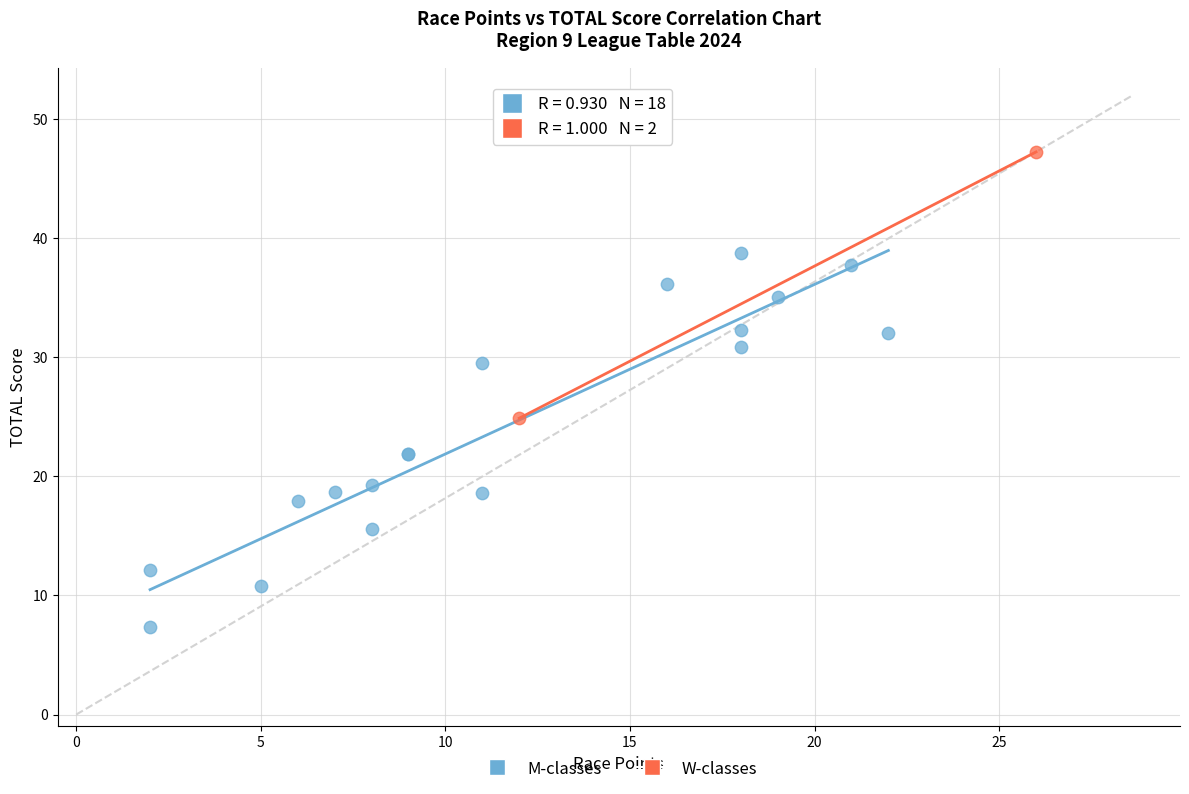

Which series contains the highest Y value?

W-classes